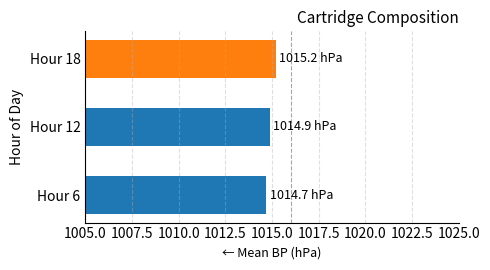

The chart shows a value of 1014.7 at Hour 6. True or false?

True